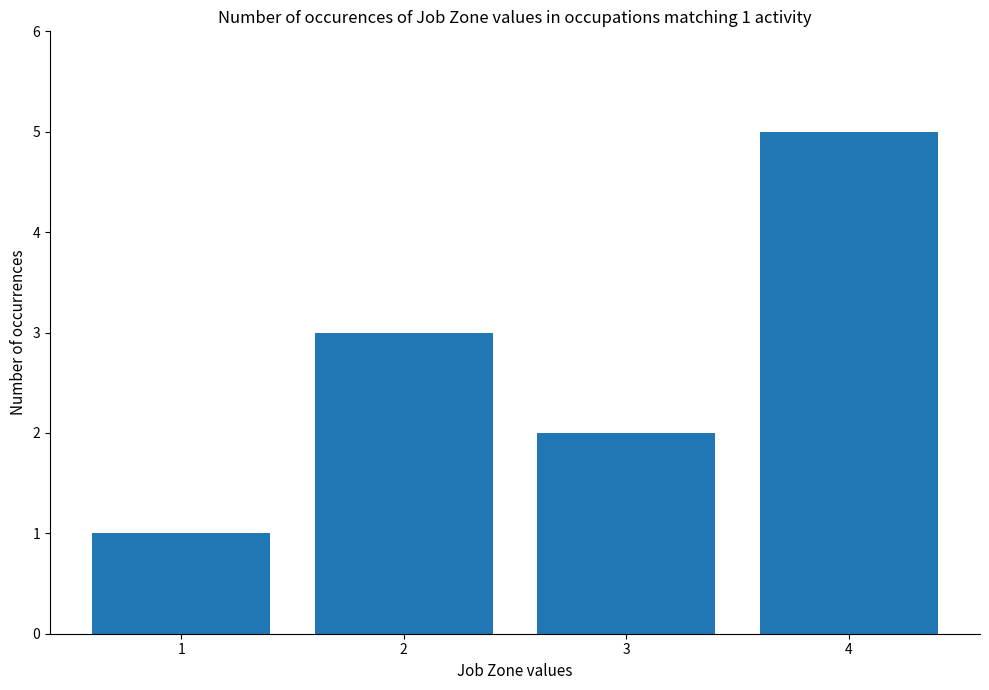

What is the difference between the values at 1 and 3?

1